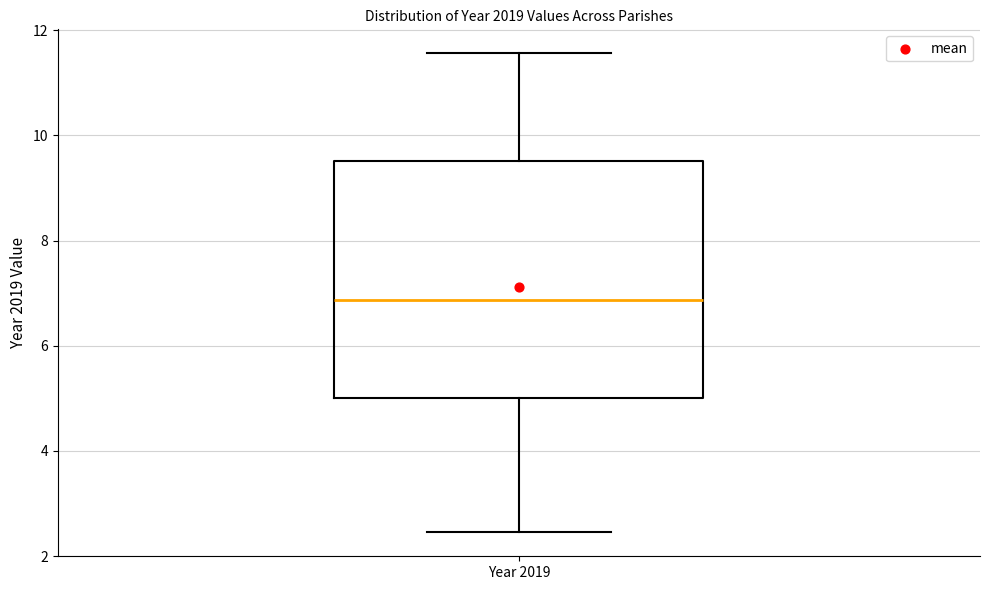

Read this box plot against the y-axis: the position of the median line, the range covered by the box, and the ends of both whiskers. The values are not printed on the chart, so give them approximately, as read against the axis.

median 6.8, box 5.0 to 9.6, whiskers 2.4 to 11.6